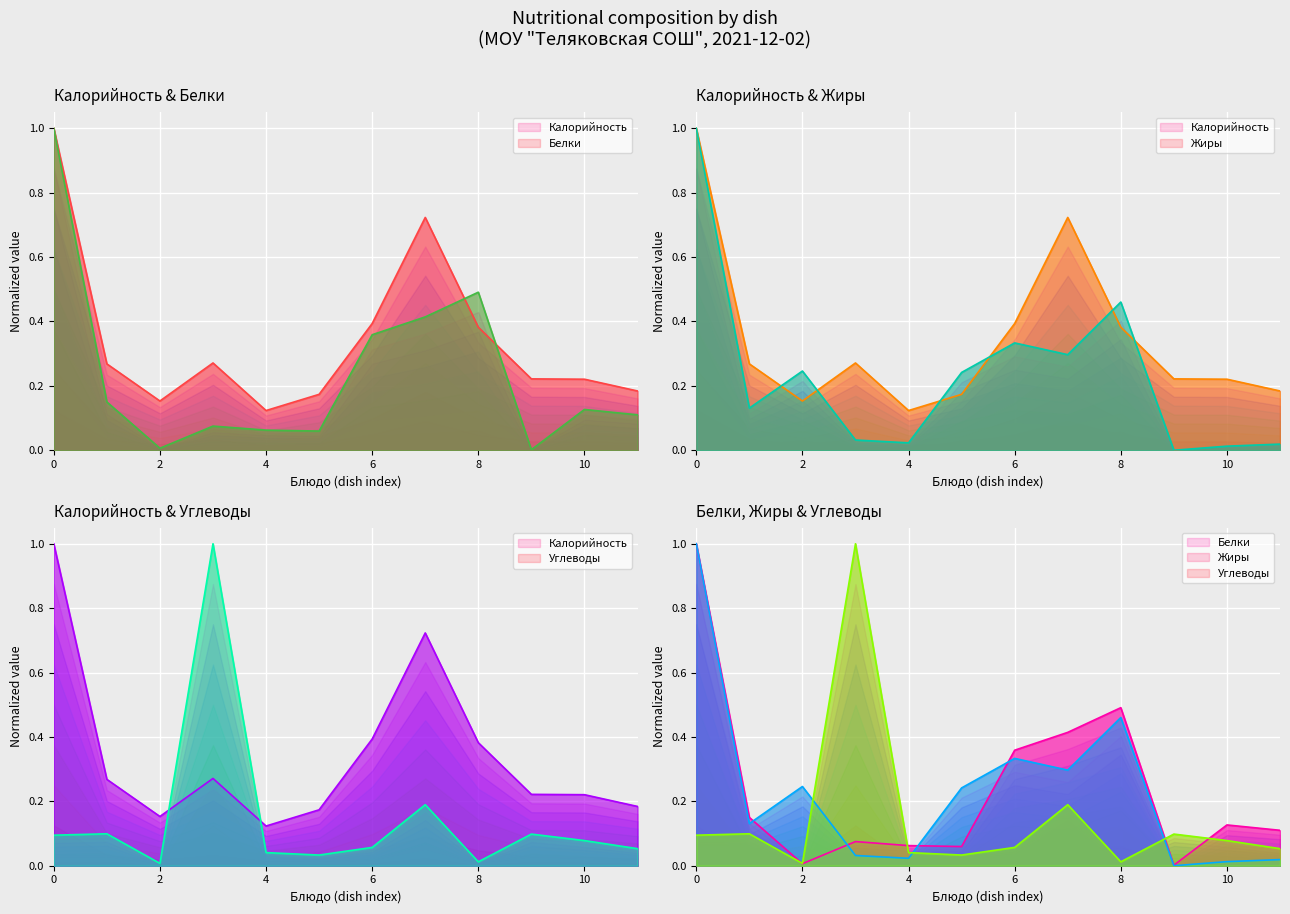

Which label corresponds to the largest value in the chart?

Запеканка из творга